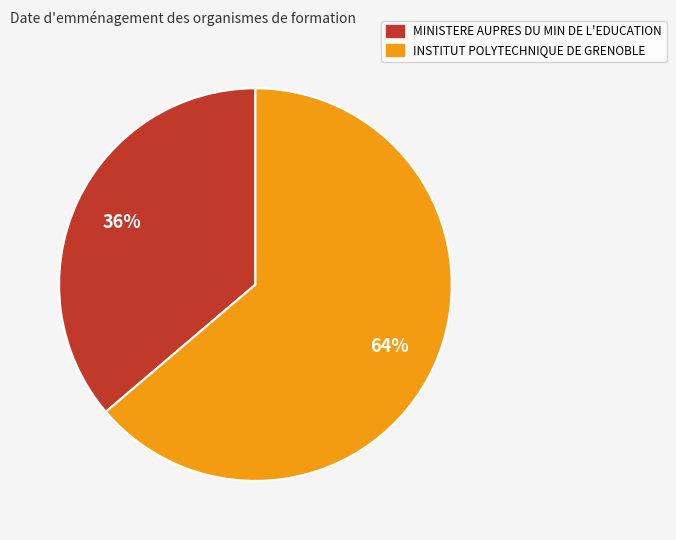

How many slices are in this pie chart?

2